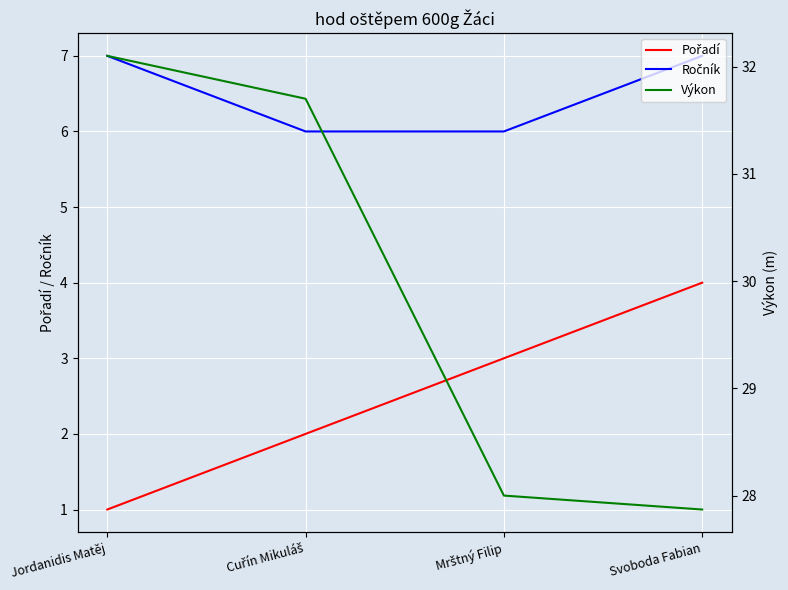

What is the maximum value for Ročník?

7.0